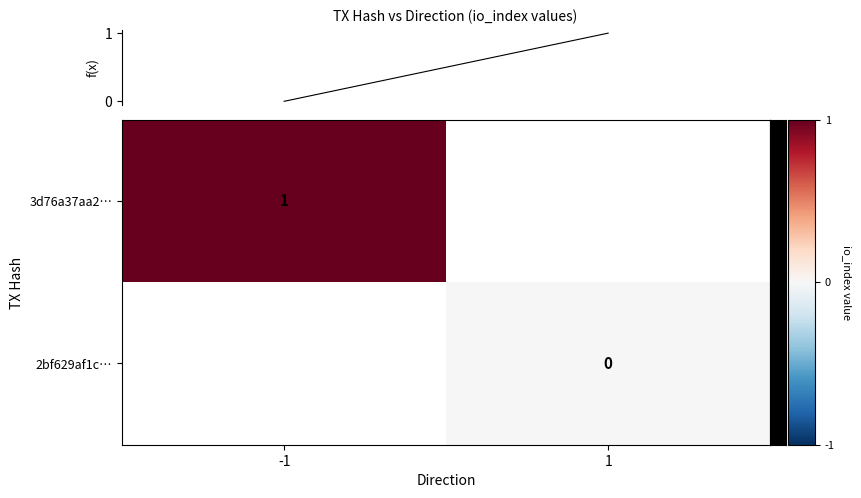

Is the value of 2bf629af1c… at 1 greater than the value of 3d76a37aa2… at -1?

No